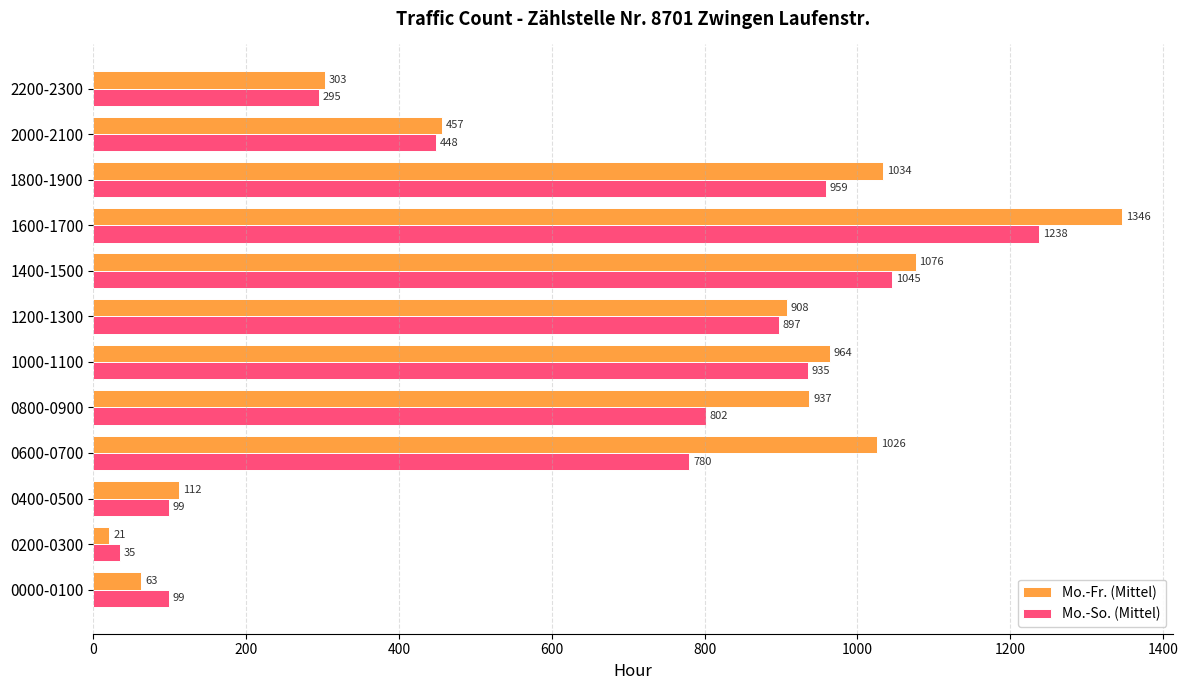

What is the difference between the highest and lowest values at 0200-0300?

14